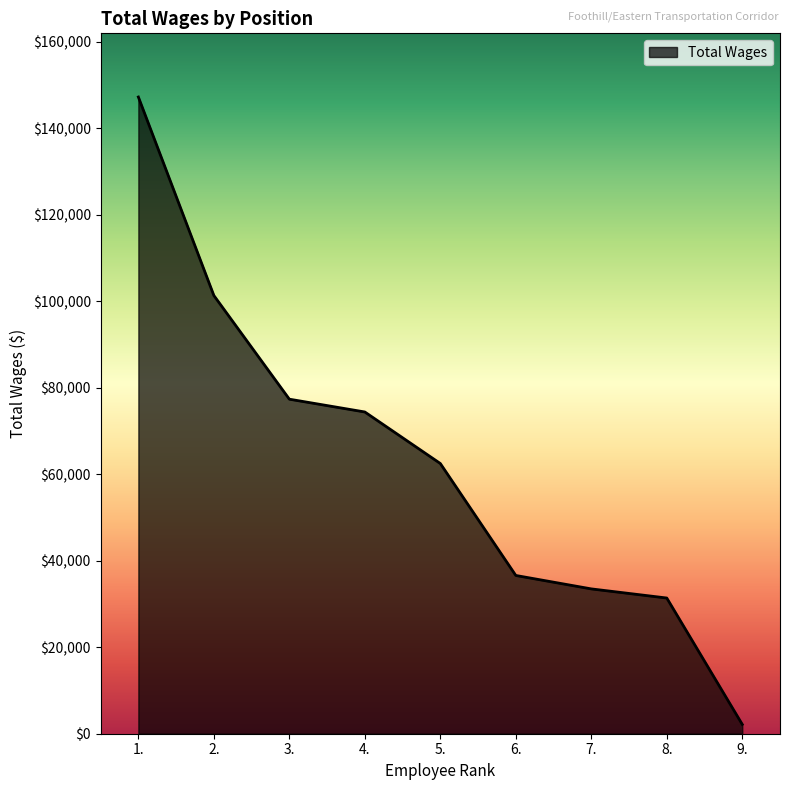

How many lines are shown in the chart?

1